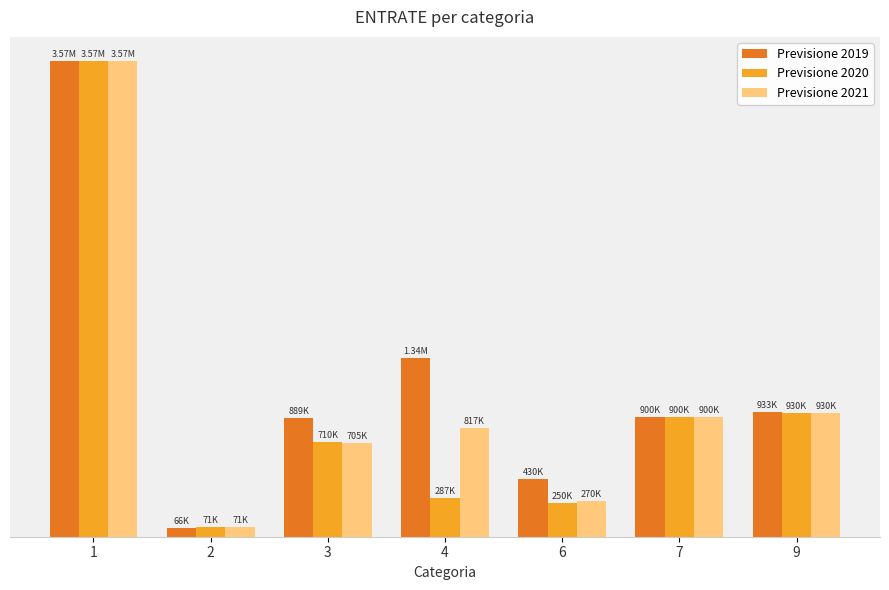

Are the bars grouped side by side (vs. stacked)?

Yes